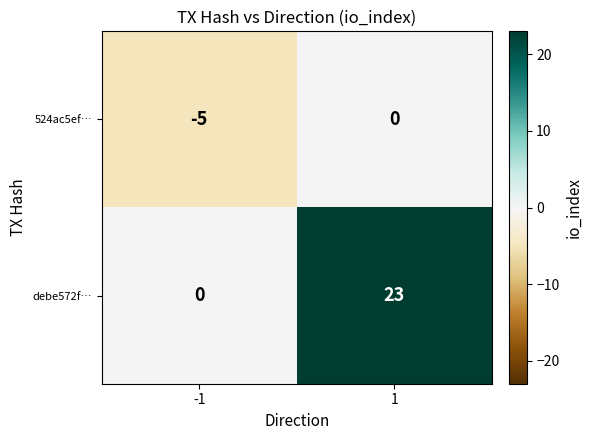

At -1, list the series in order from largest to smallest.

debe572f…, 524ac5ef…